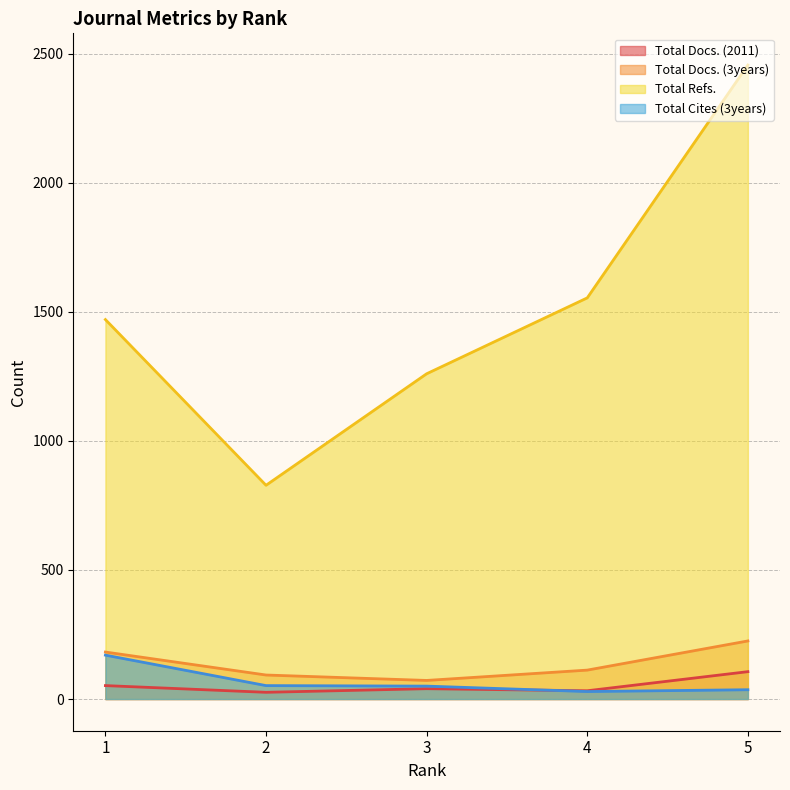

Which has a higher value, 5 or 2?

5